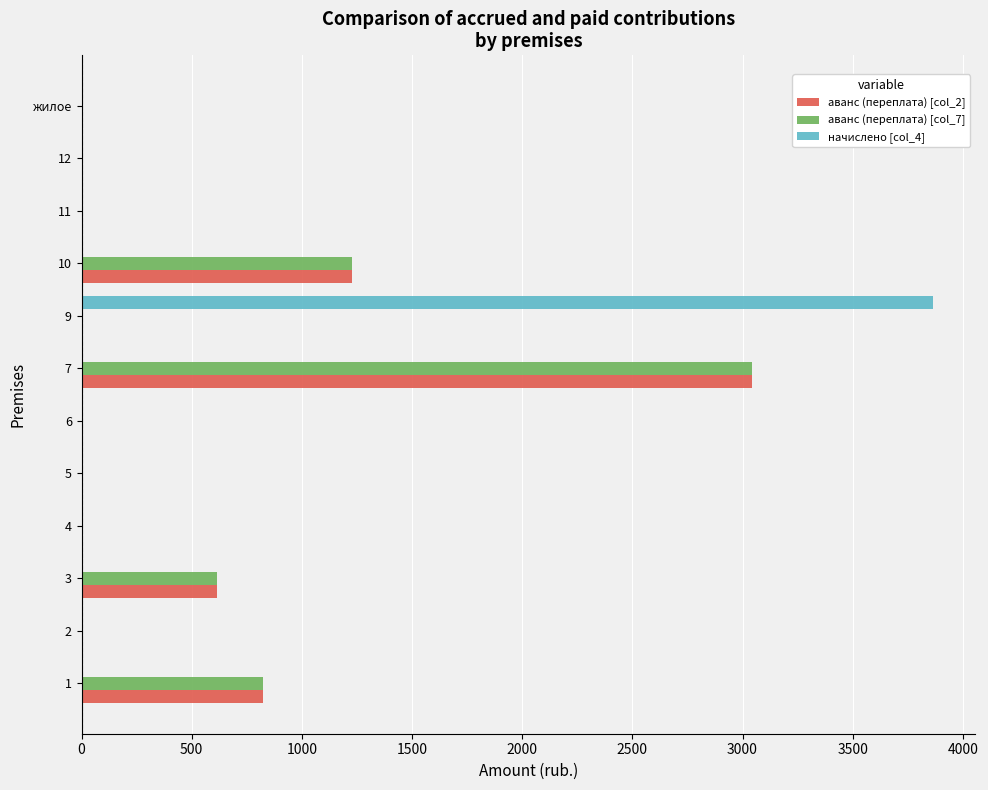

What is the average value of the аванс (переплата) [col_7] series?

475.6